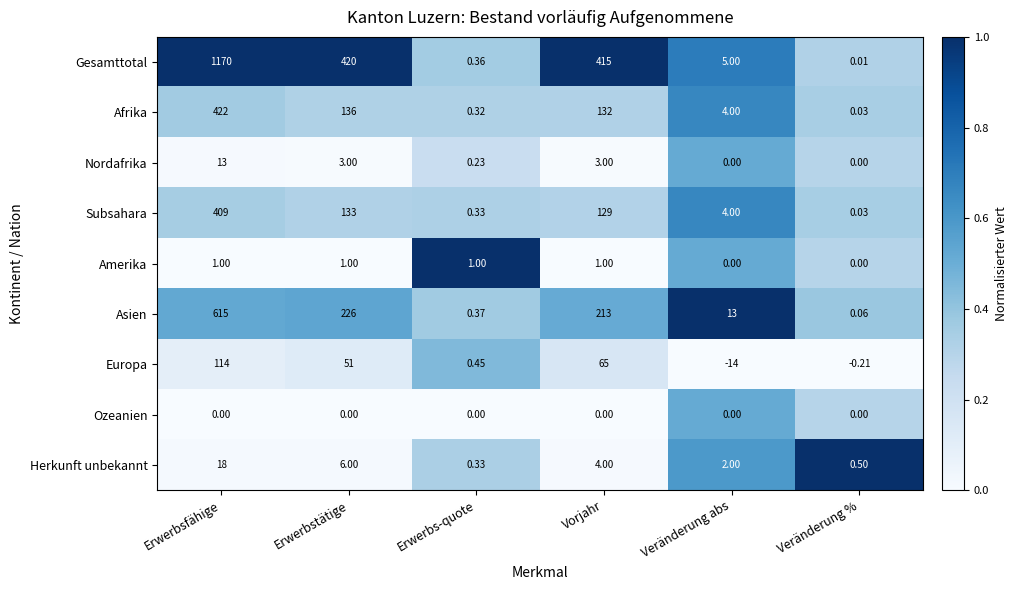

At which category does the chart reach its minimum across all series?

Veränderung abs